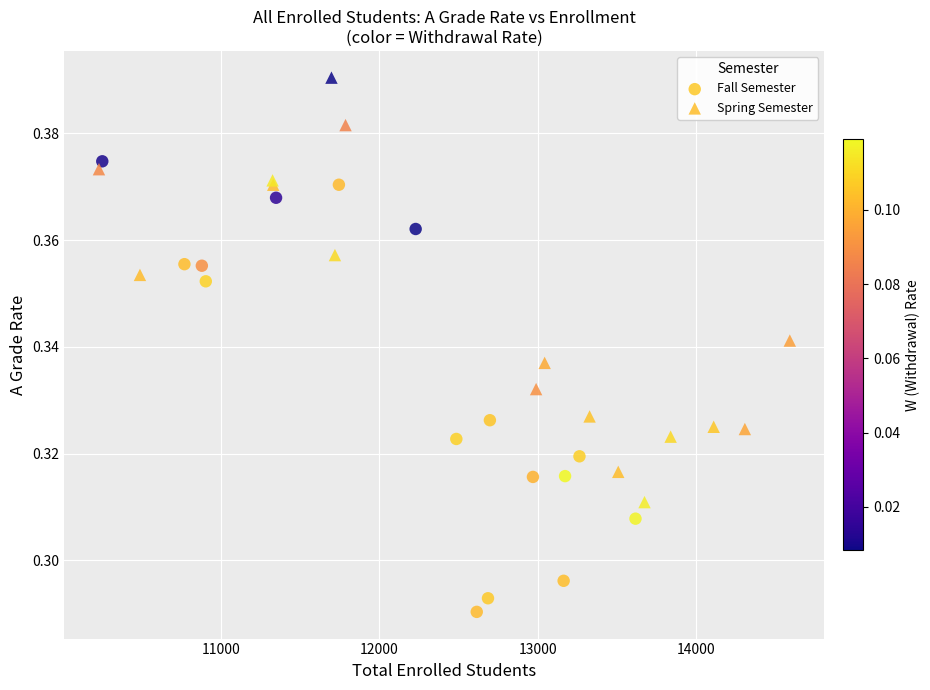

Which series contains the highest Y value?

Spring Semester